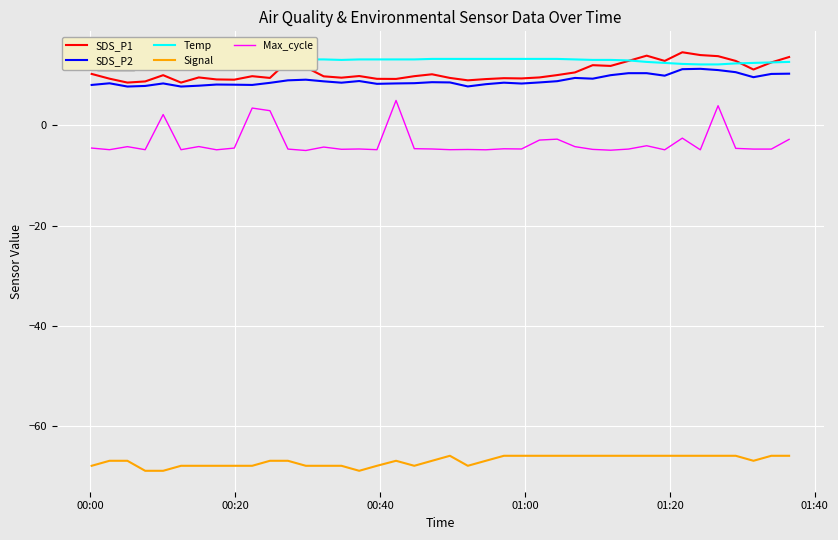

What is the lowest value of the Signal series?

-69.0